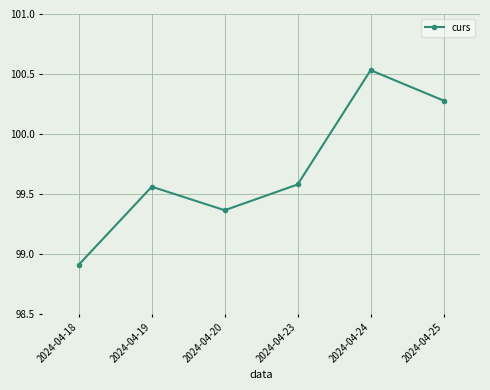

What is the value of the 1st point from the left?

98.9